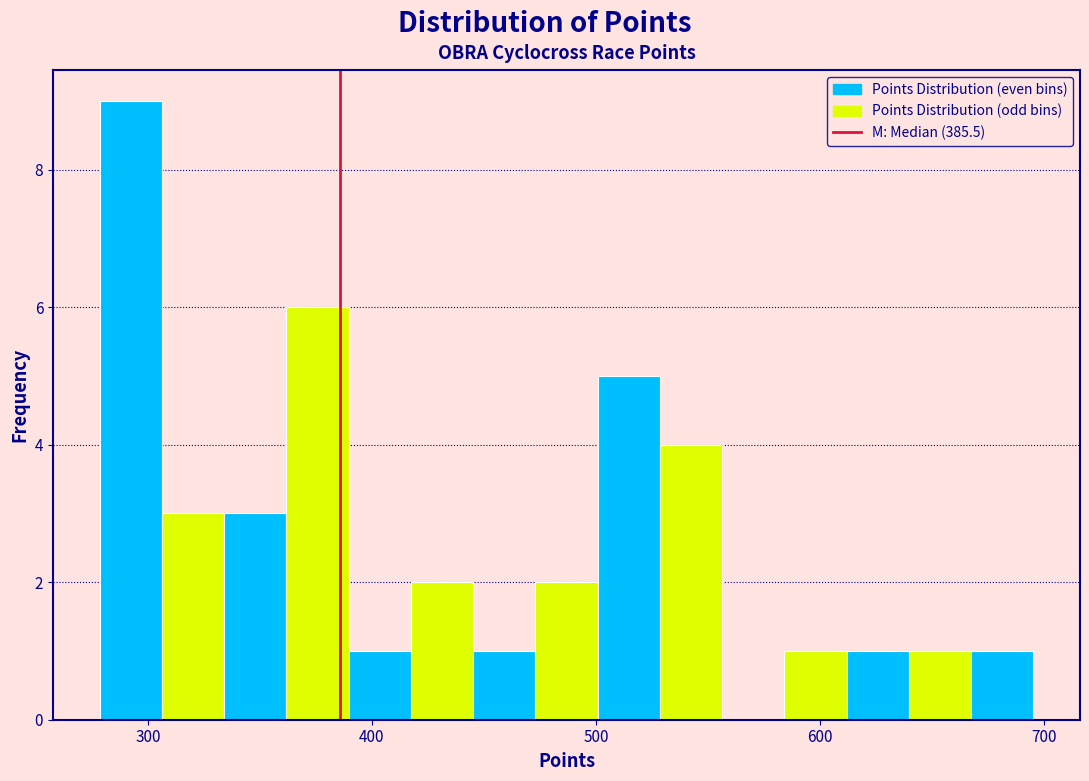

Read against the x-axis, roughly where is the centre of the tallest bar?

290